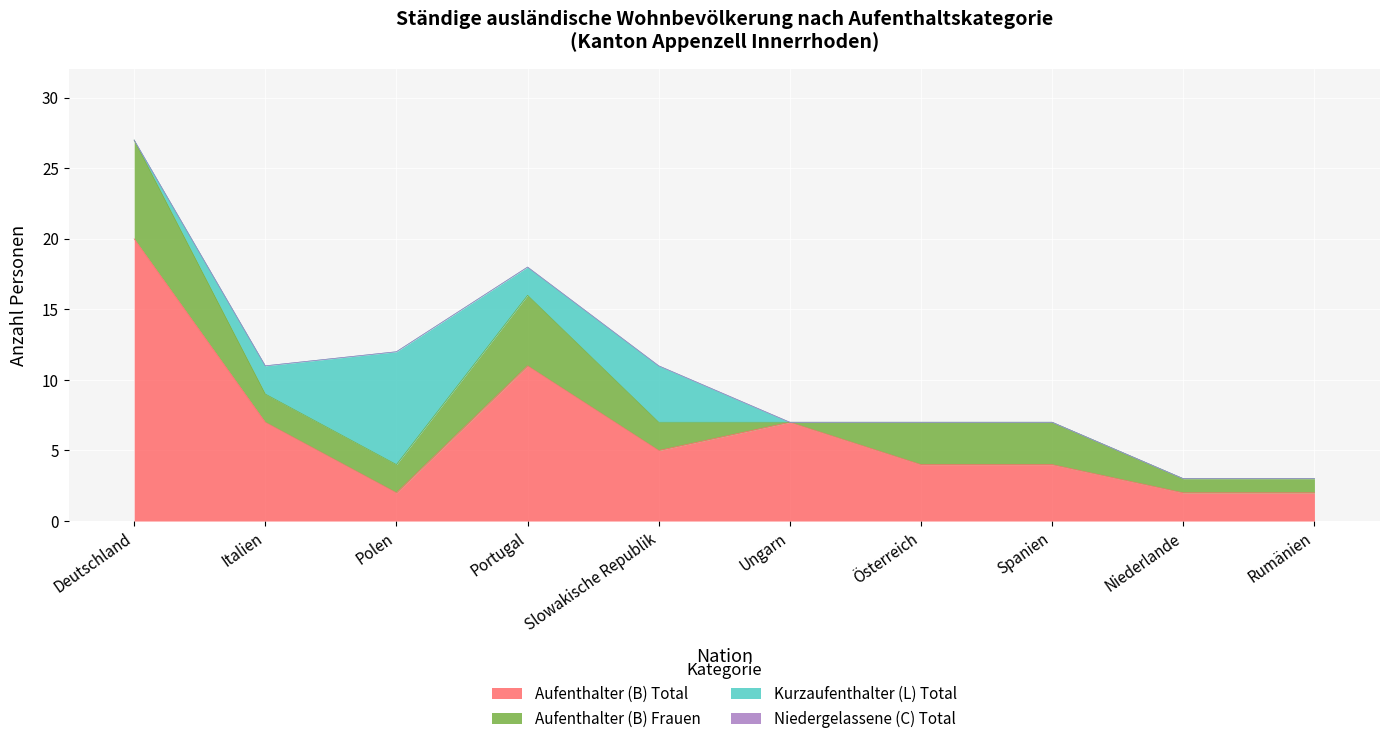

At which category is the sum across all series the highest?

Deutschland